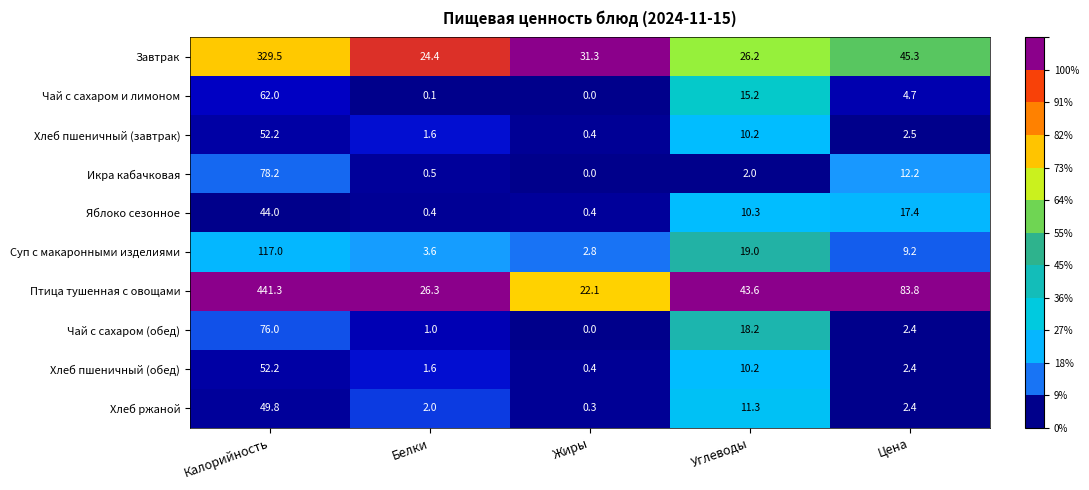

What is the difference between the second highest and minimum values in the Яблоко сезонное series?

17.0